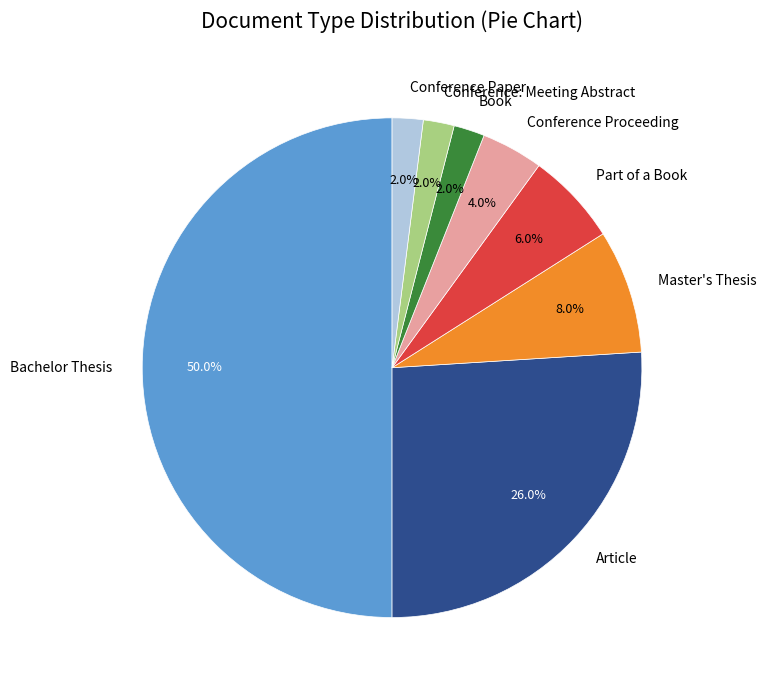

Which slice is the largest?

Bachelor Thesis